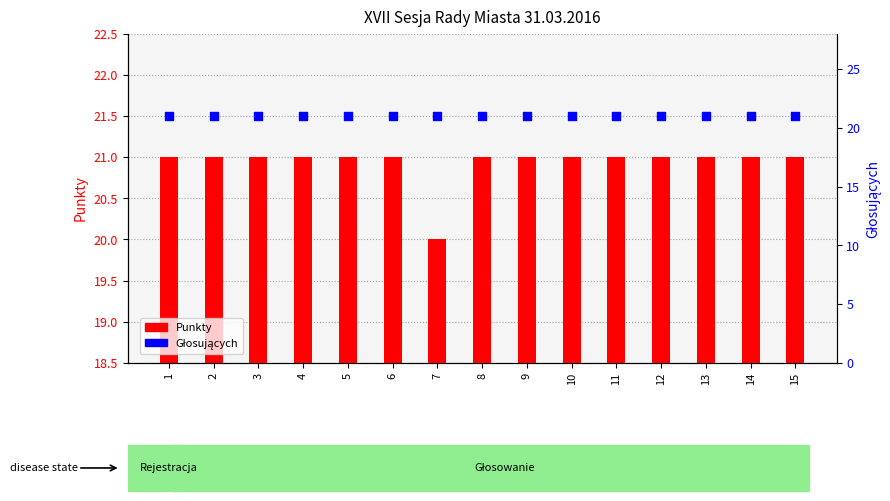

At which category is the sum across all series the highest?

1